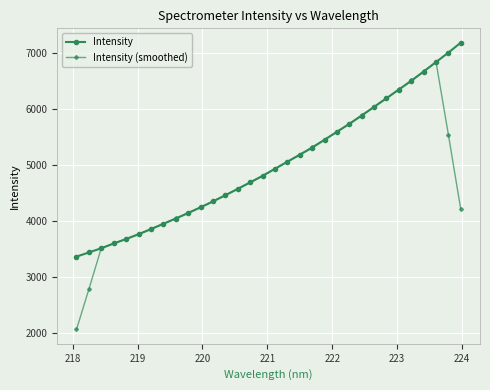

What is the average value of the Intensity series?

5017.3